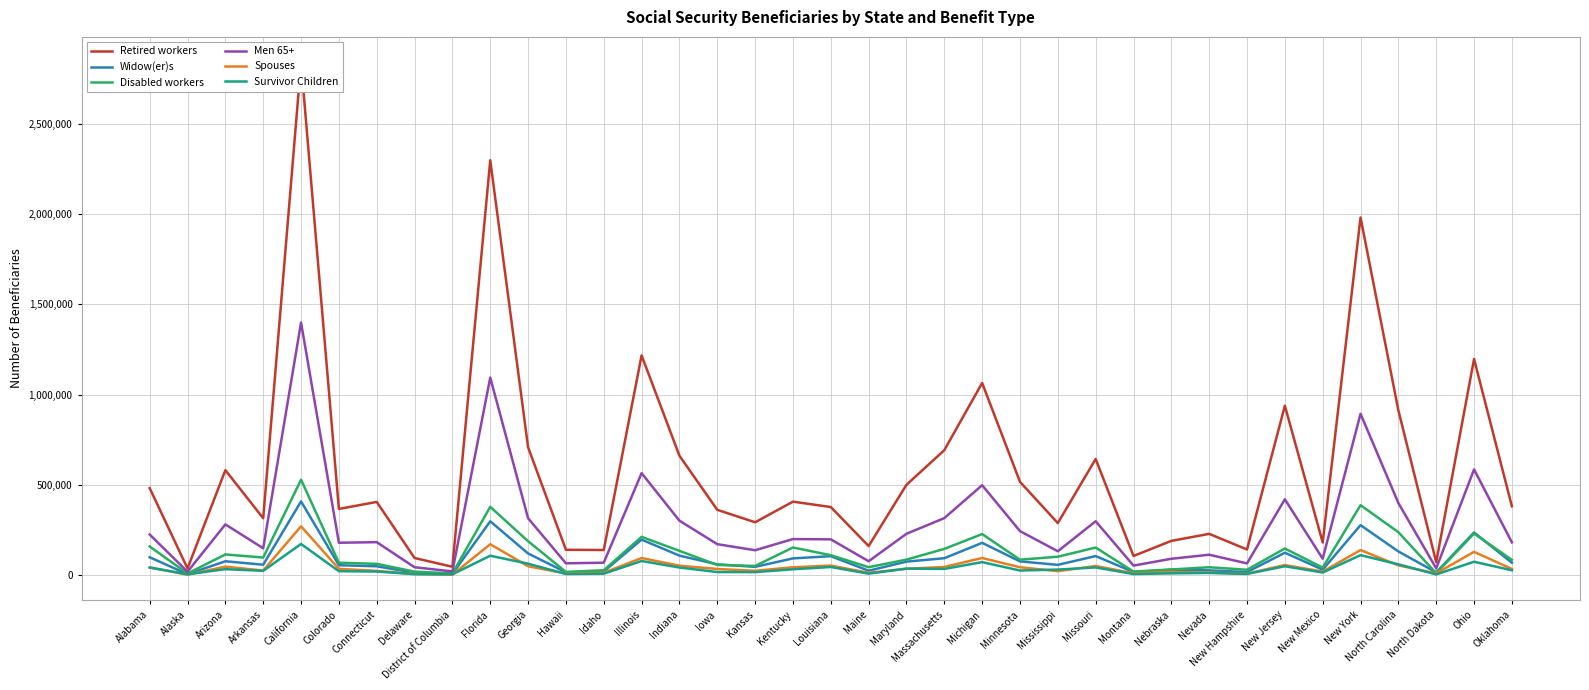

The Survivor Children series shows 26938 at Oklahoma. True or false?

True